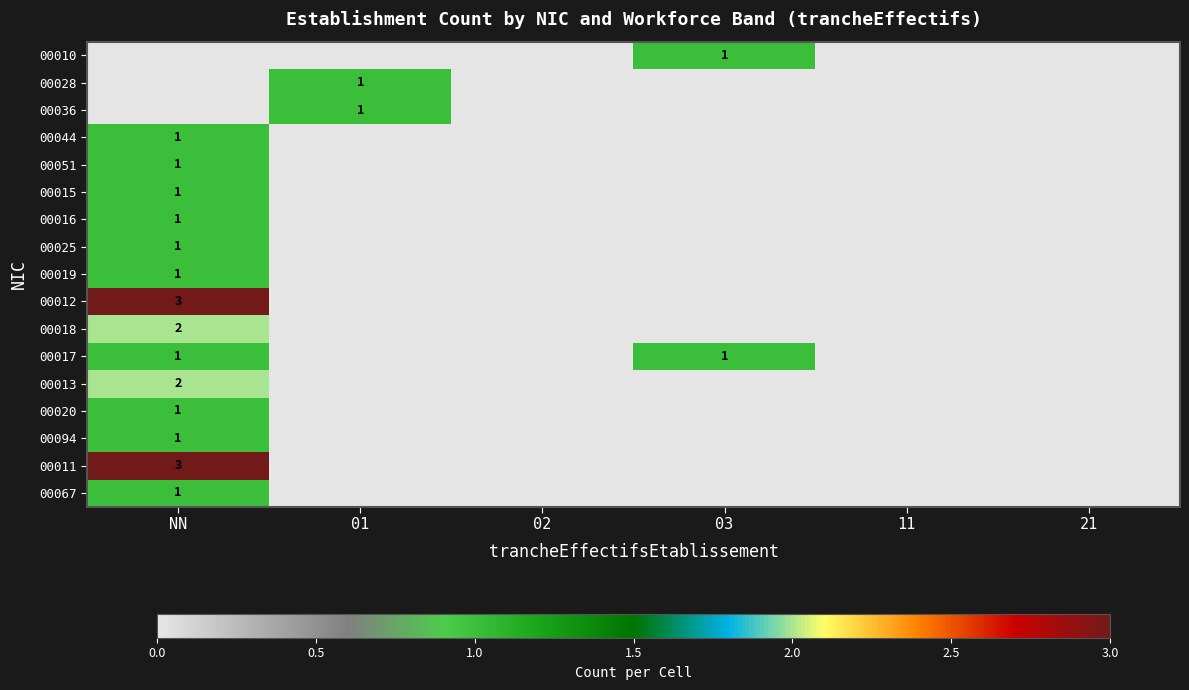

The 00012 series shows 0 at 03. True or false?

True